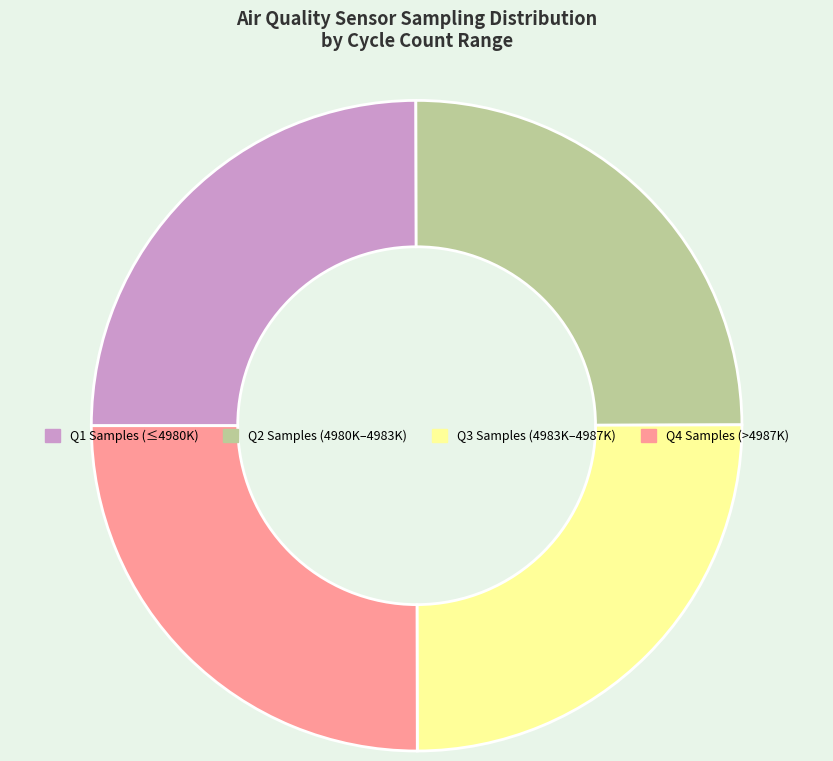

Is there a majority slice in this chart?

No